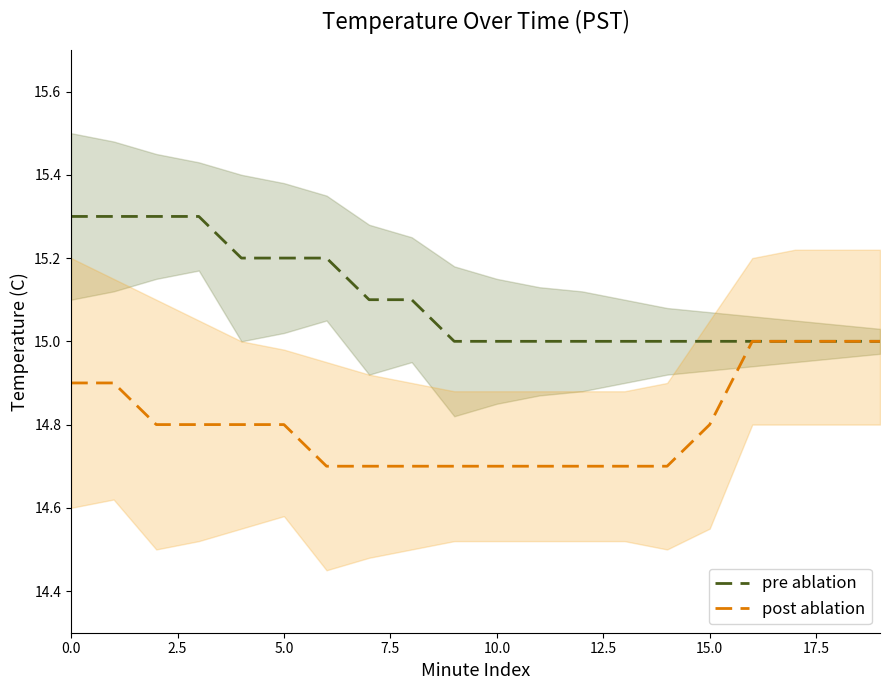

What is the highest value of the post ablation series?

15.0